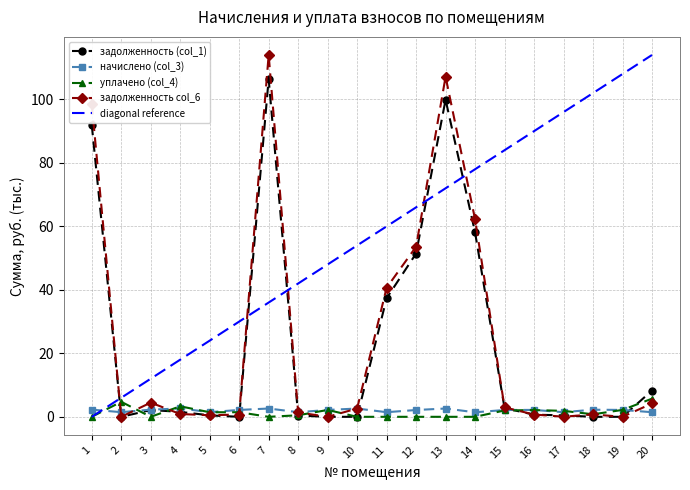

What is the sum of all задолженность (col_1) values?

461.4